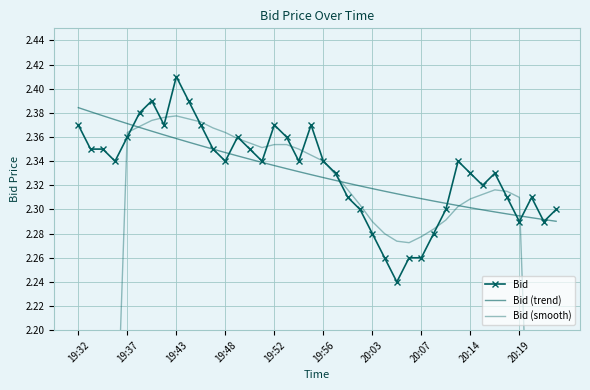

List the series in order of their peak value, highest first.

Bid, Bid (trend), Bid (smooth)